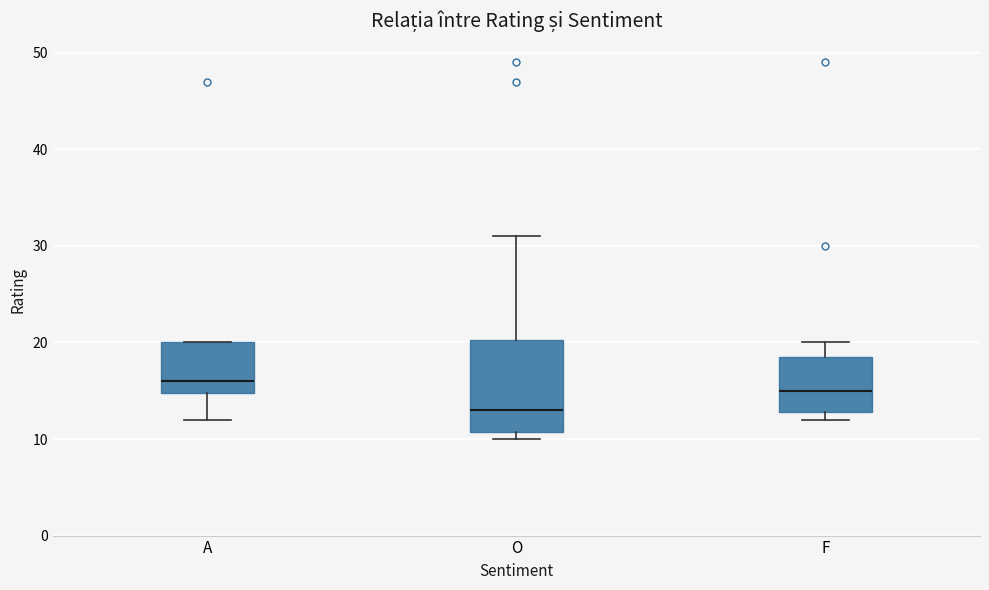

Reading left to right, transcribe this box plot: for each box, give where its median line is, the range the box spans, and where its two whiskers end, as read against the y-axis. The values are not printed on the chart, so give them approximately, as read against the axis.

A: median 16, box 15 to 20, whiskers 12 to 20
O: median 13, box 11 to 20, whiskers 10 to 31
F: median 15, box 13 to 19, whiskers 12 to 20